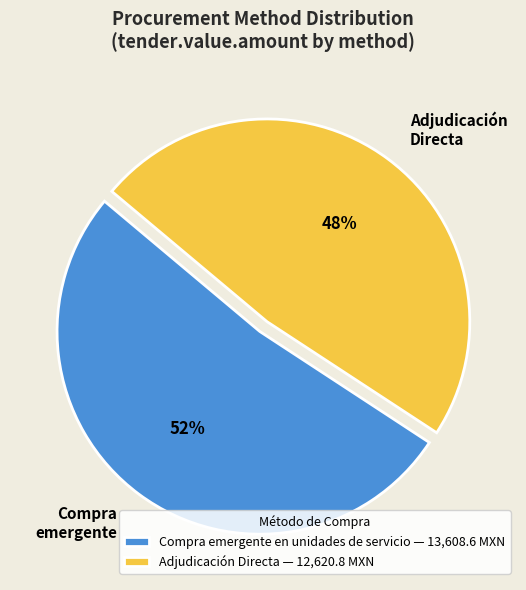

Is it true that Adjudicación Directa is 48% of the pie?

True